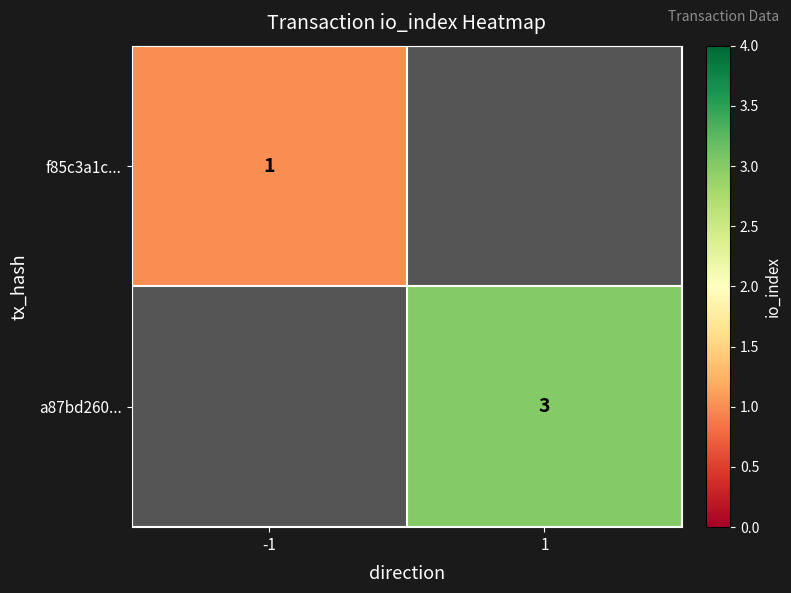

The value of f85c3a1c... at -1 is 2. True or false?

False